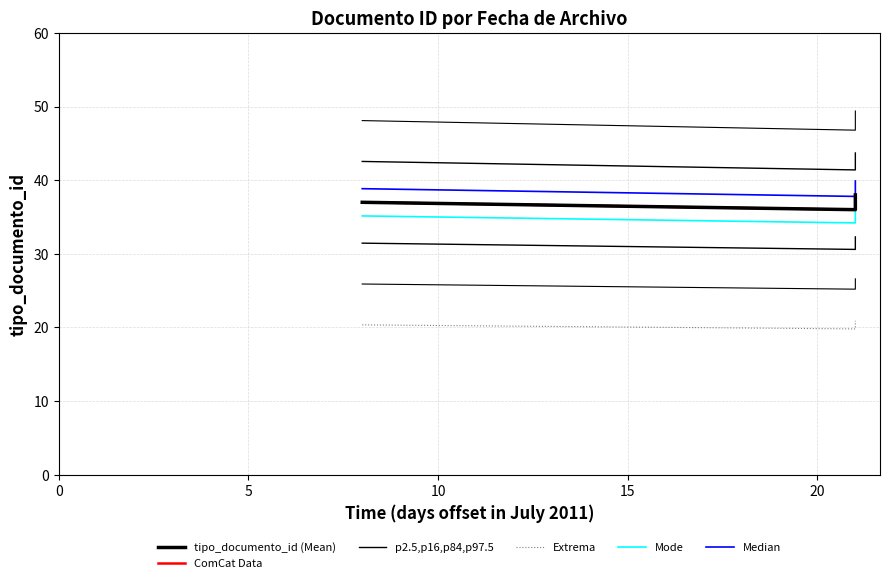

What is the value of the p2.5,p16,p84,p97.5 point at the 2nd from the left?

41.4